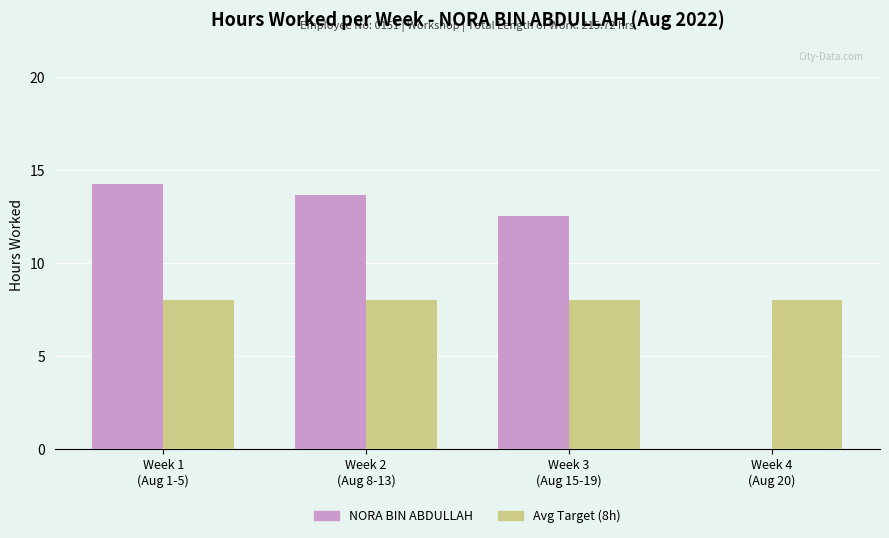

True or false: NORA BIN ABDULLAH has a value of 21.5 at Week 3
(Aug 15-19).

False